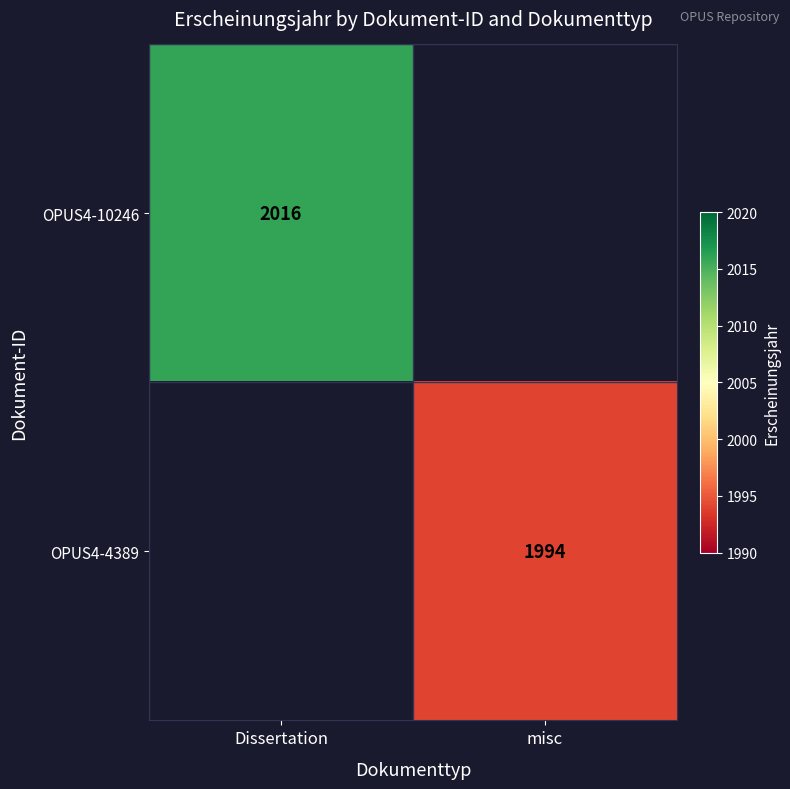

The OPUS4-10246 series shows 2016 at Dissertation. True or false?

True